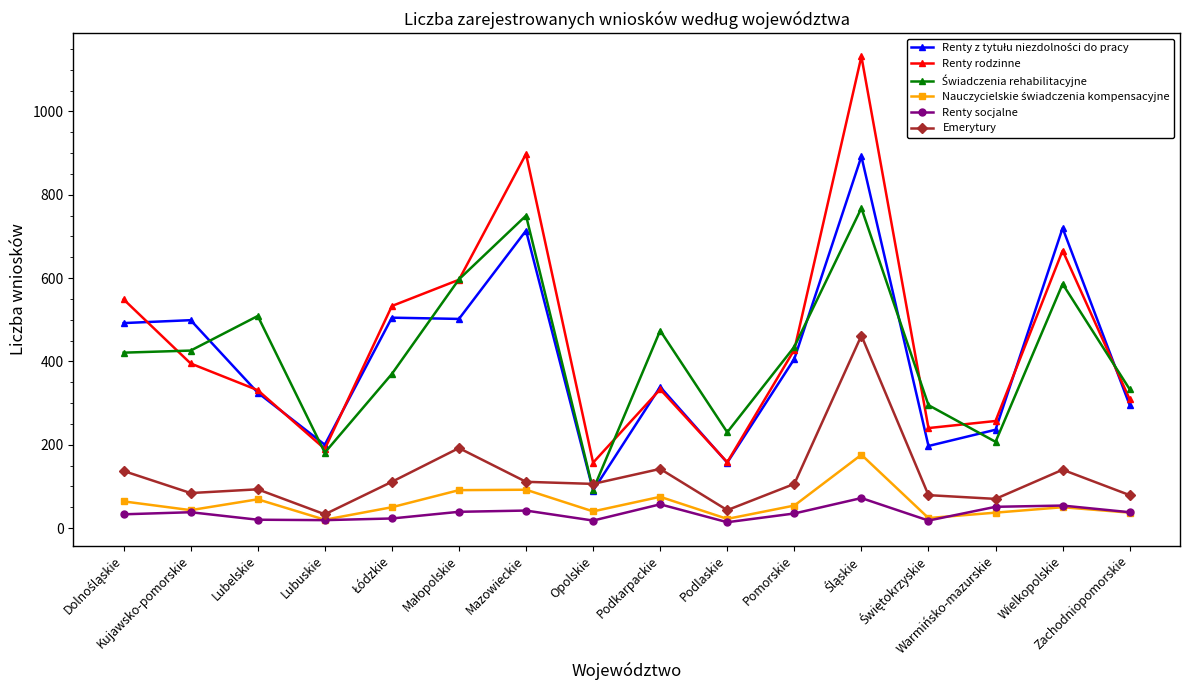

In Renty rodzinne, how many points are higher than both neighbors (excluding endpoints)?

4